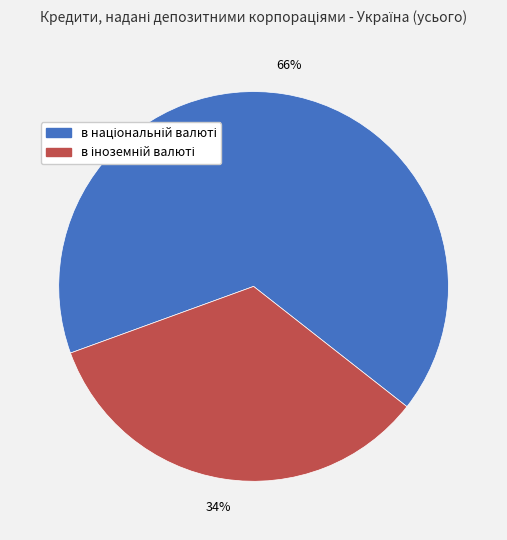

To the nearest percent, what is the difference between the largest and smallest slice percentages?

32%